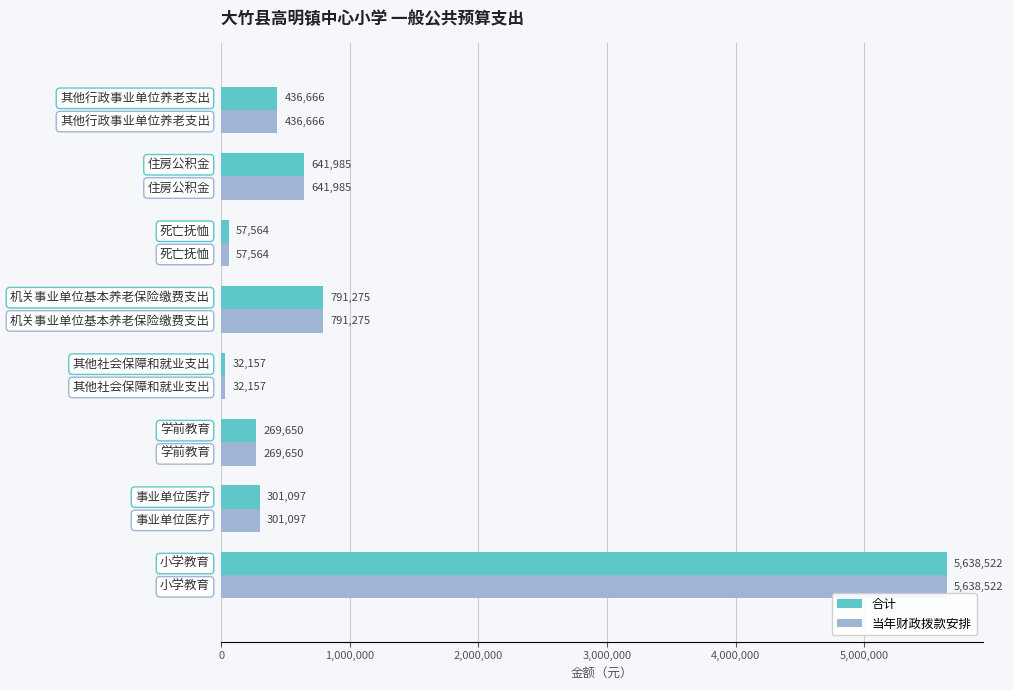

What is the smallest value displayed?

32157